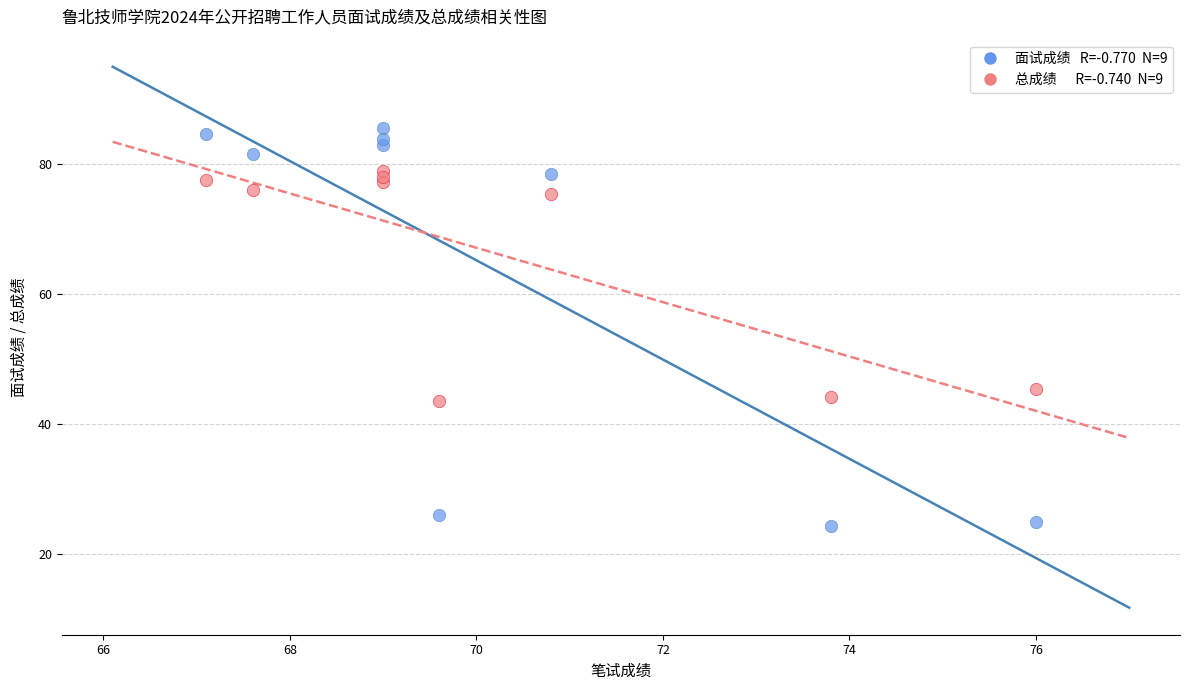

Across all series, what Y value is closest to 54?

45.4